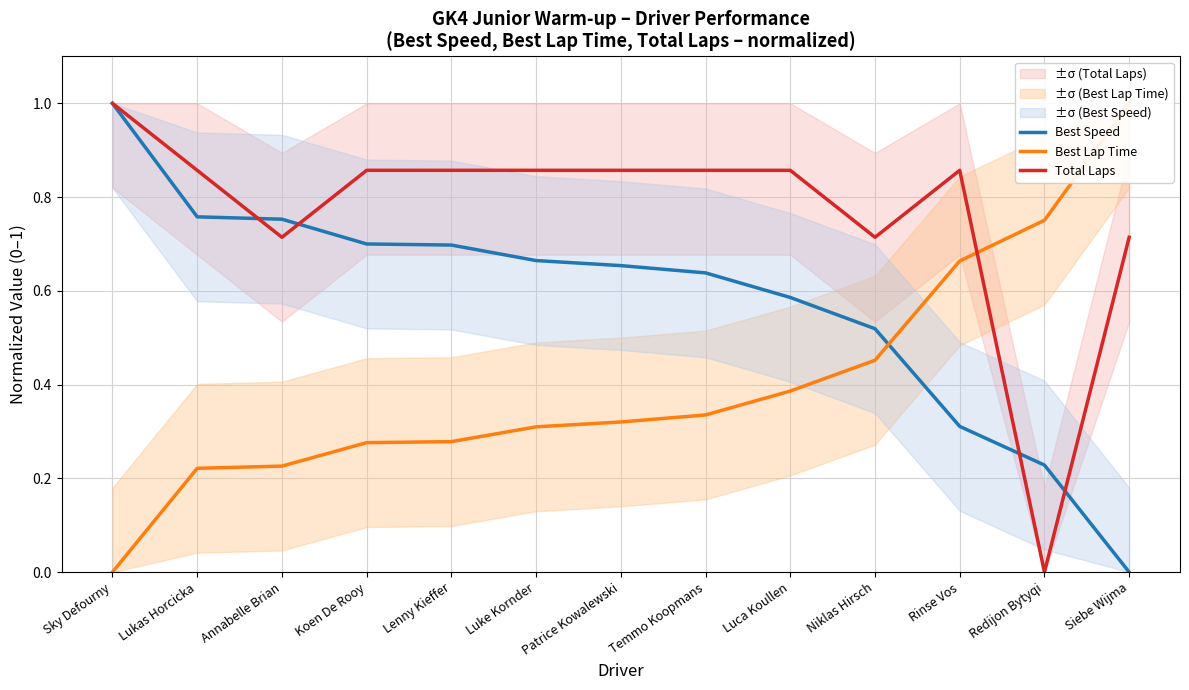

Which has a higher value, Niklas Hirsch or Temmo Koopmans?

Temmo Koopmans